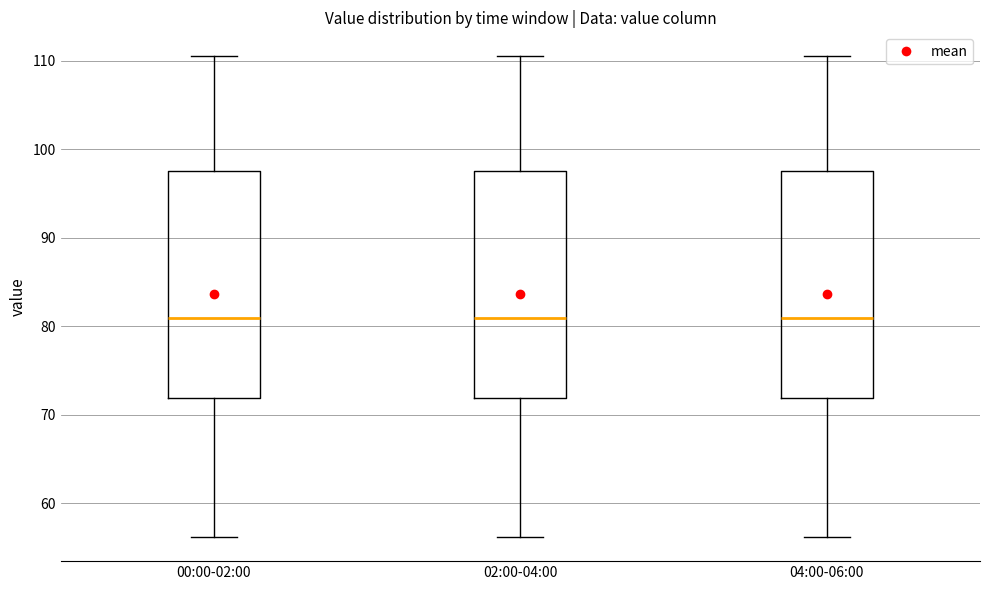

Where does the median line of the box for 00:00-02:00 sit on the y-axis? The values are not printed on the chart, so give them approximately, as read against the axis.

81